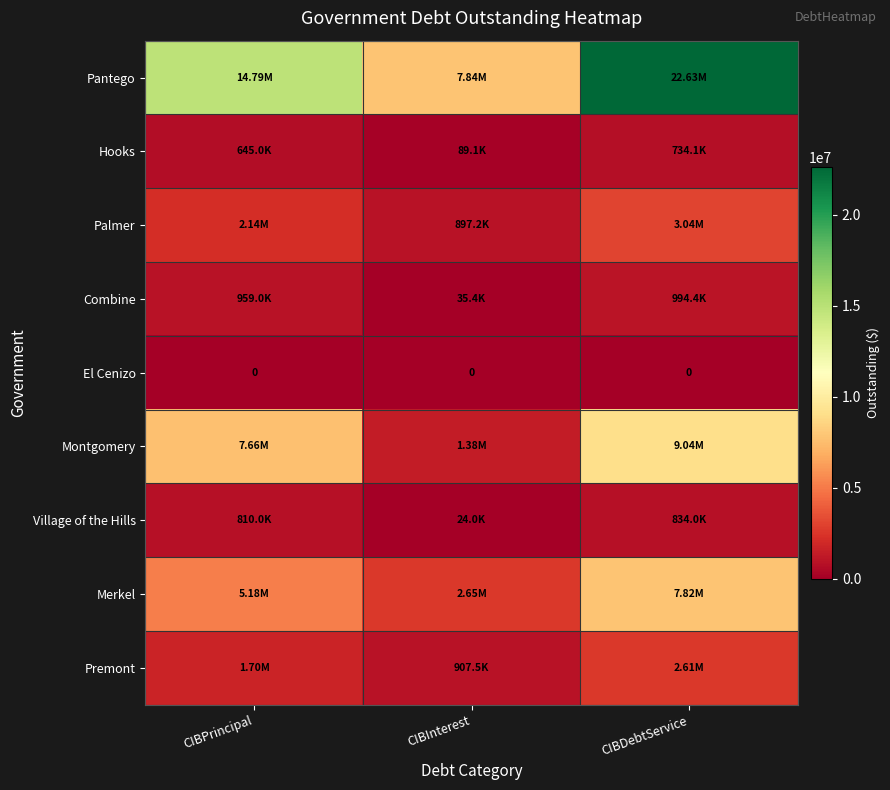

What is the difference between the highest and lowest values at CIBInterest?

7843719.4